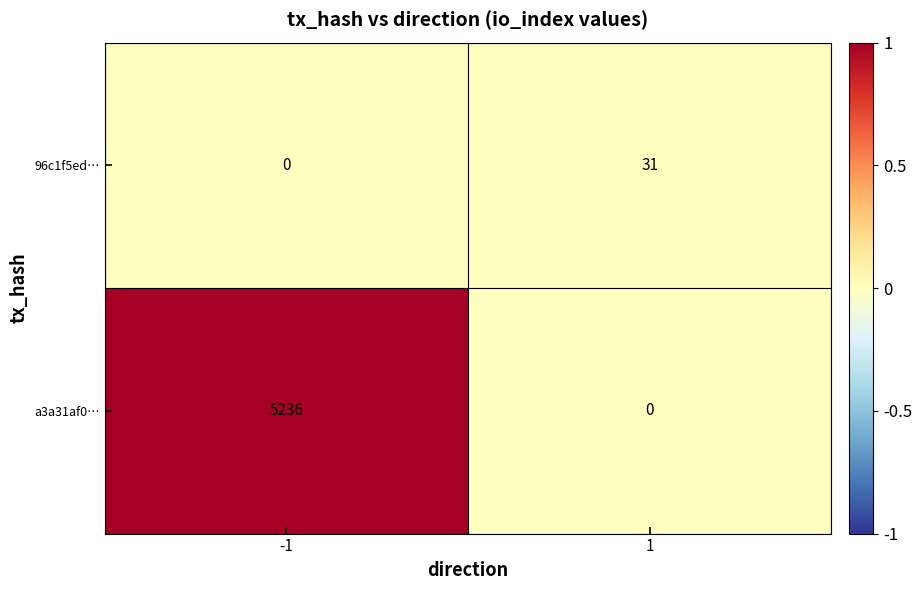

Reading right to left, extract all data points from this chart.

96c1f5ed…: 1=31	-1=0
a3a31af0…: 1=0	-1=5236